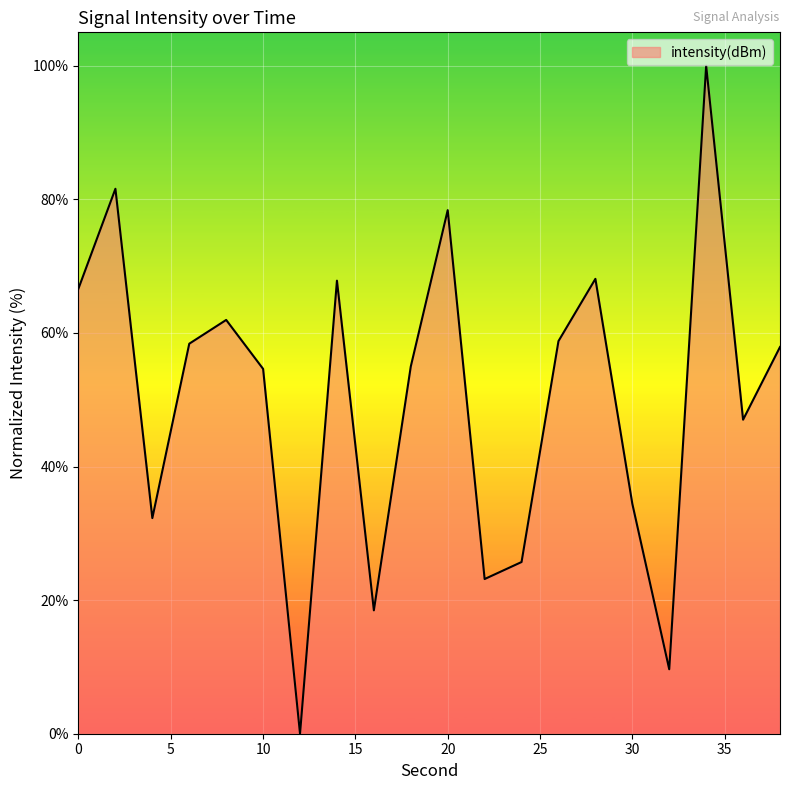

What is the difference between the maximum and minimum values?

100.0